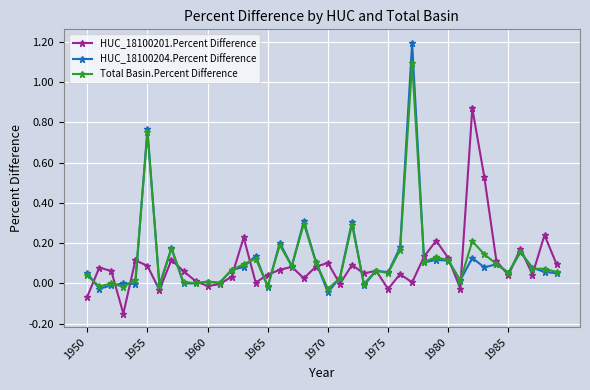

Which series has the widest spread of values?

HUC_18100204.Percent Difference